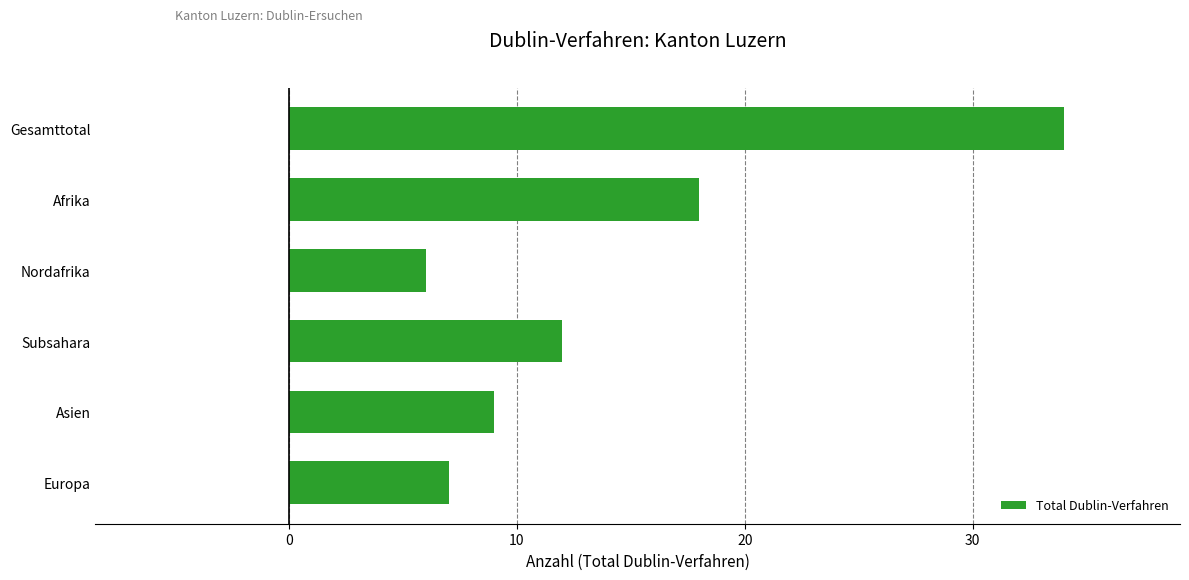

Reading top to bottom, extract all data points from this chart.

34	18	6	12	9	7